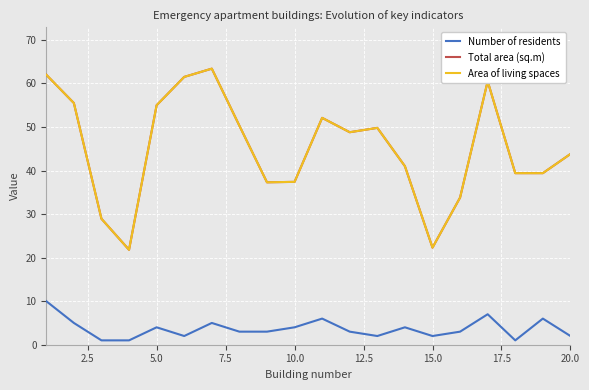

Is this an area chart (filled region under the line)?

No